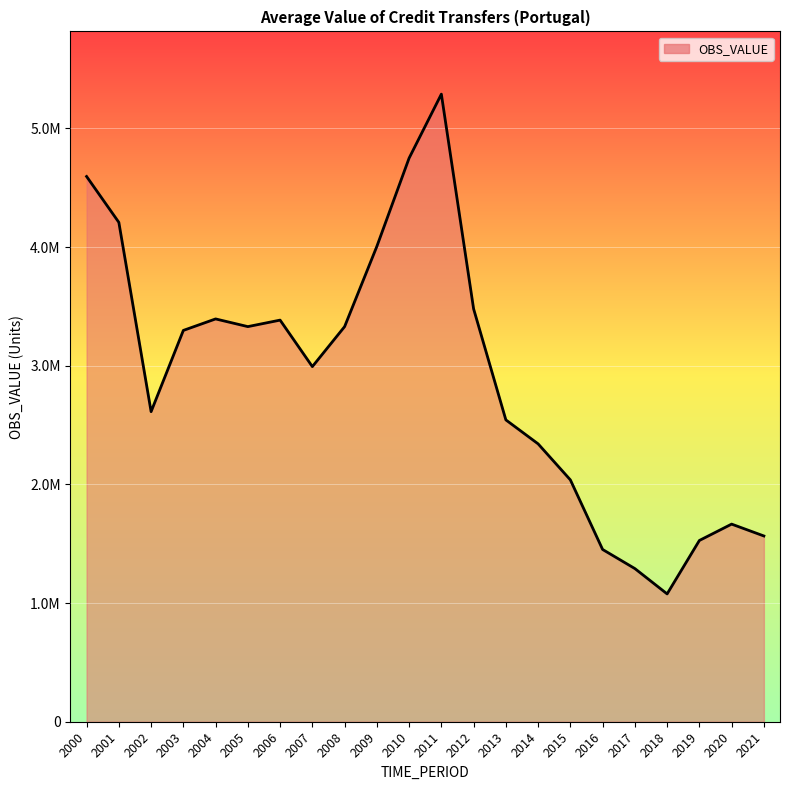

Is this an area chart (filled region under the line)?

Yes